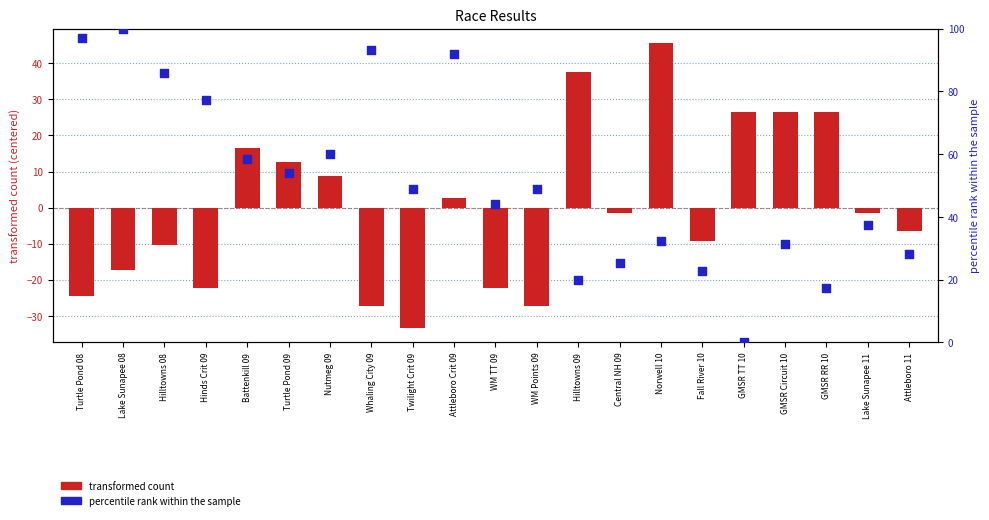

Which series reaches the minimum Y coordinate?

centered racer count